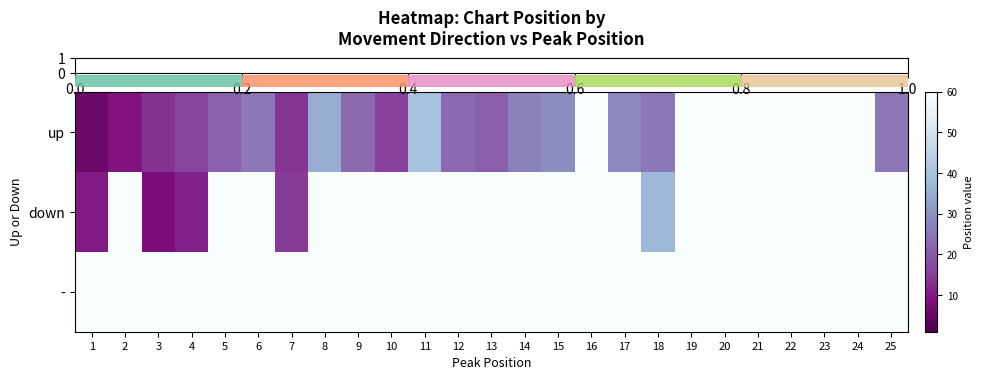

What is the spread (max minus min) of values at 10?

44.0